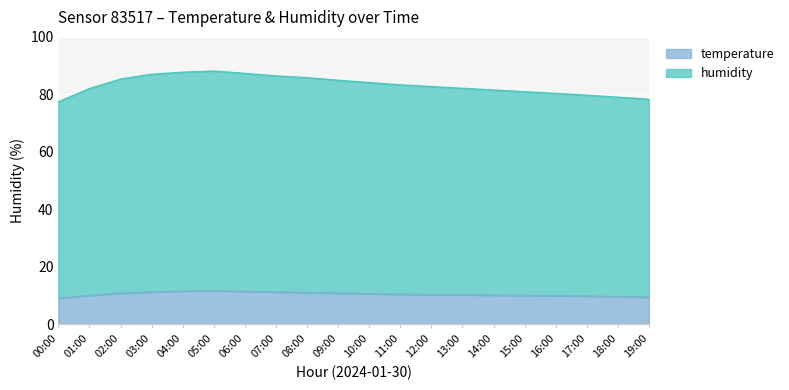

What is the difference between the humidity values at 03:00 and 16:00?

6.7